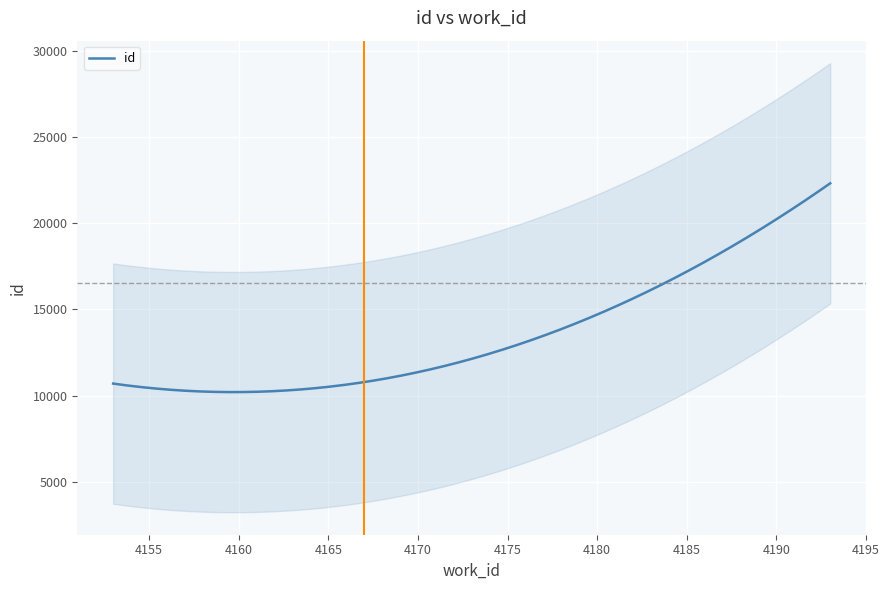

Between 4153 and 4193, which is larger?

4193